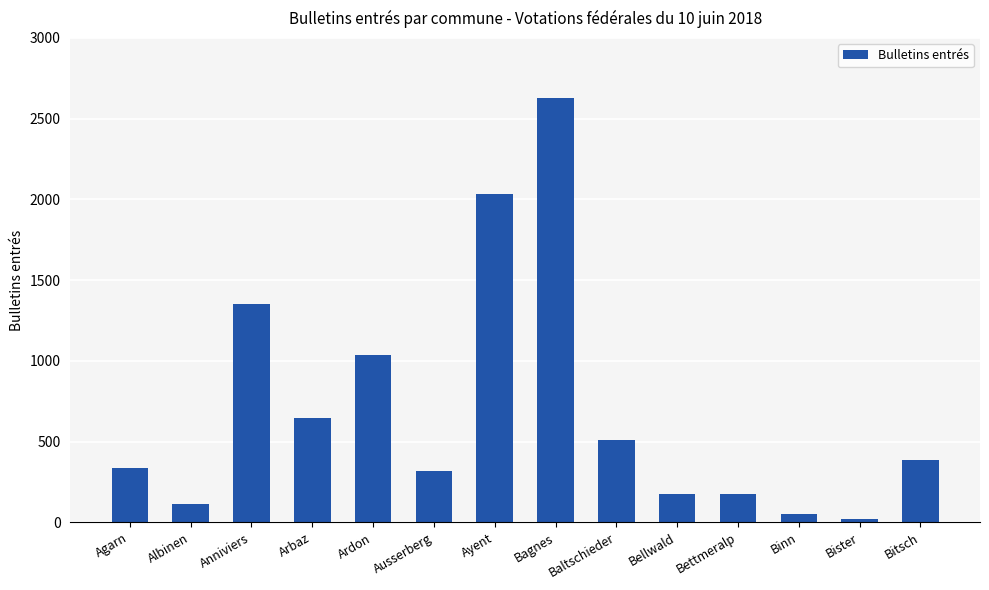

Are the bars grouped side by side (vs. stacked)?

No